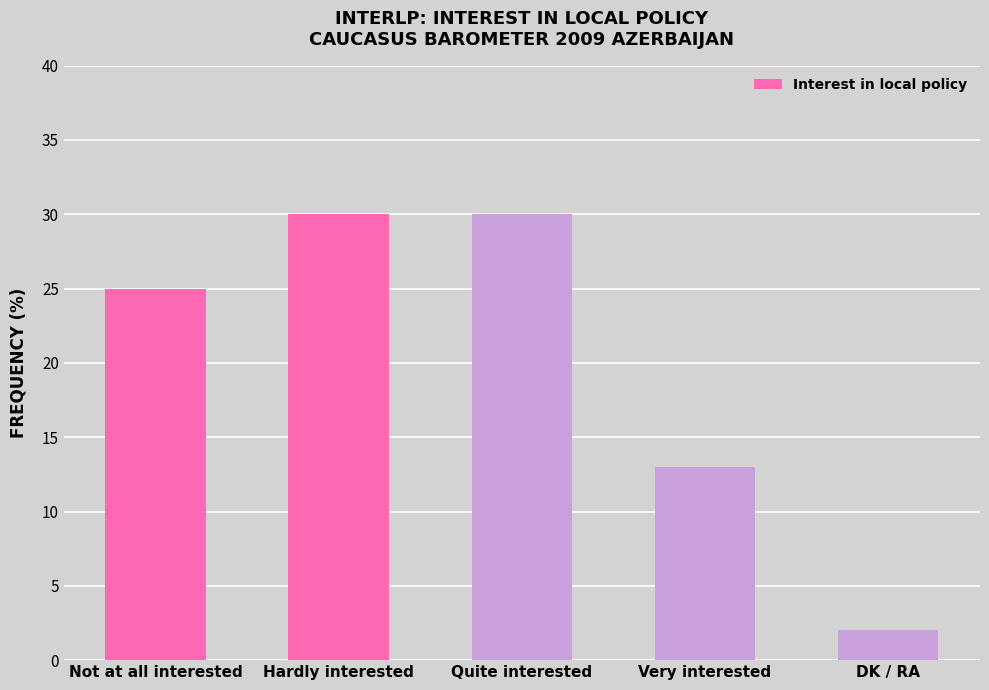

Are the bars grouped side by side (vs. stacked)?

No